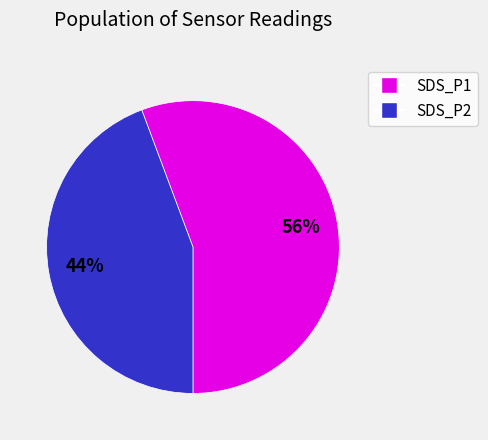

True or false: SDS_P1 accounts for 56% of the total.

True